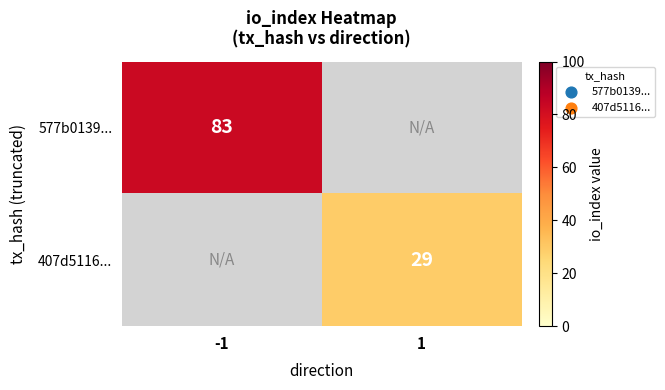

Is it true that 407d5116... equals 29 at 1?

True